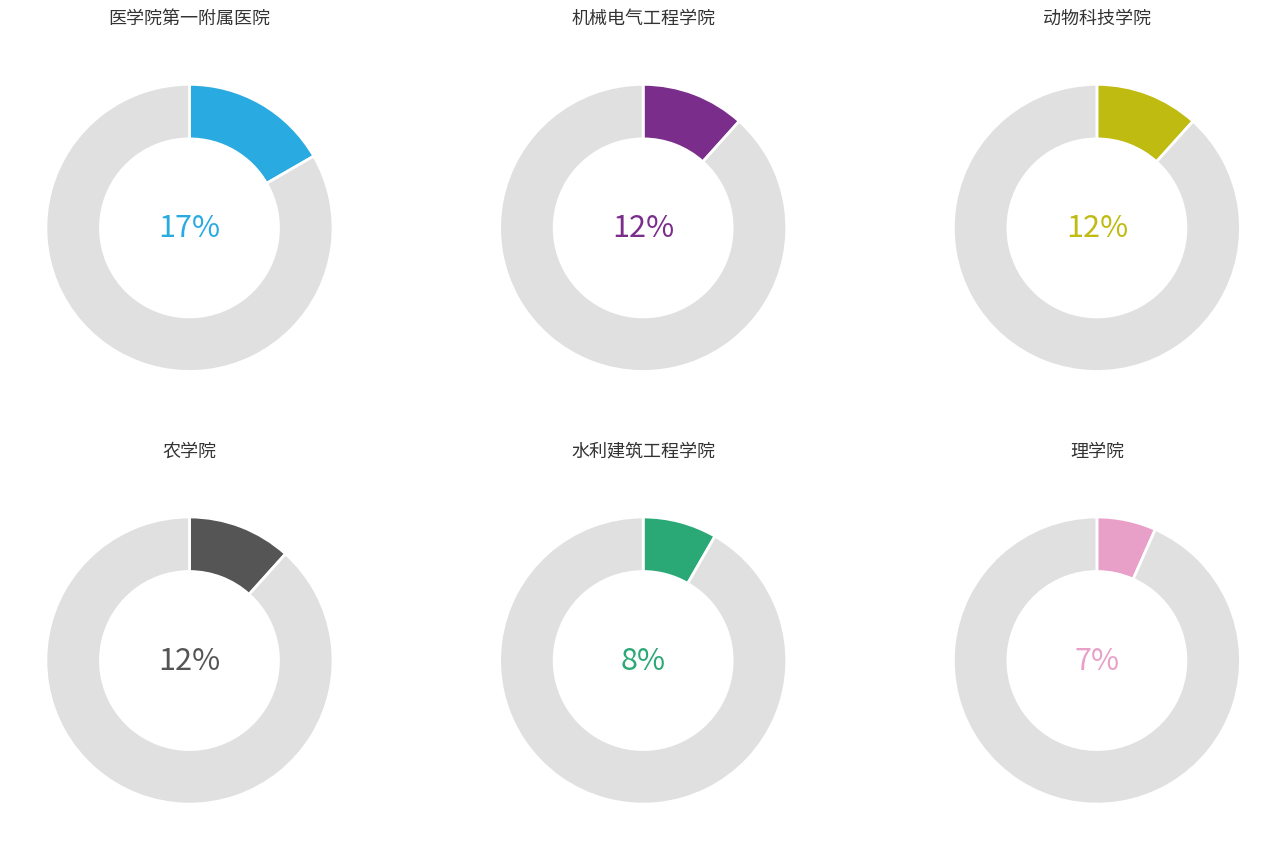

What percentage is NOT represented by 水利建筑工程学院?

91.7%